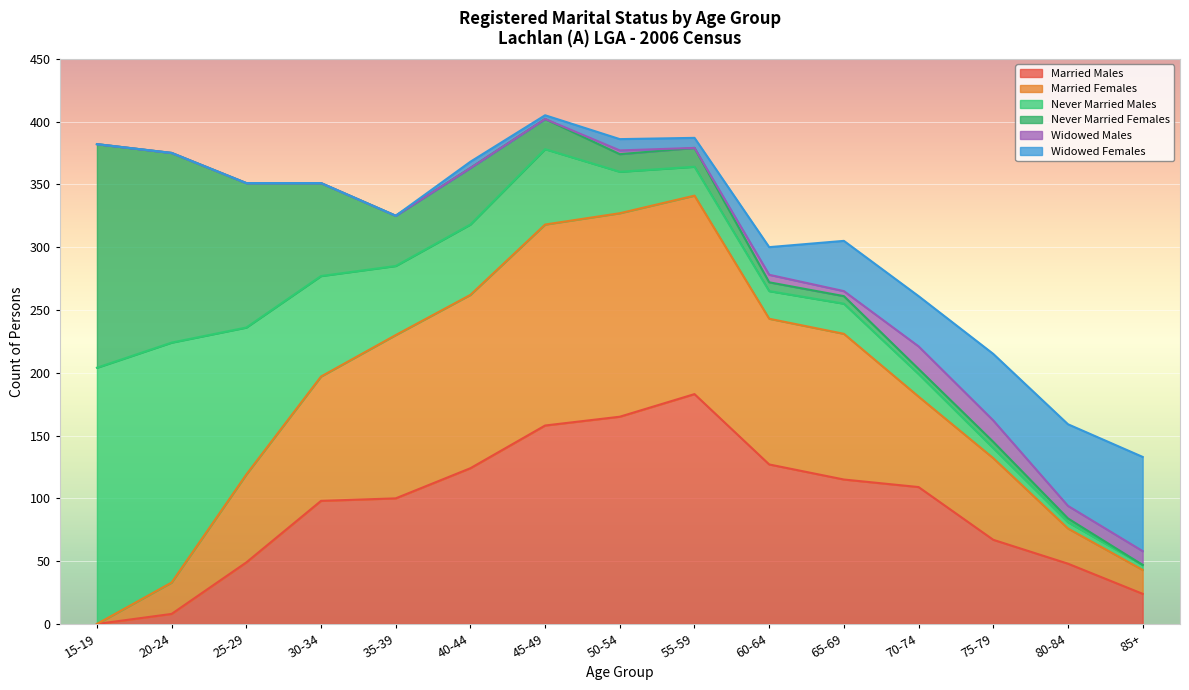

The Widowed Males series shows -10 at 55-59. True or false?

False